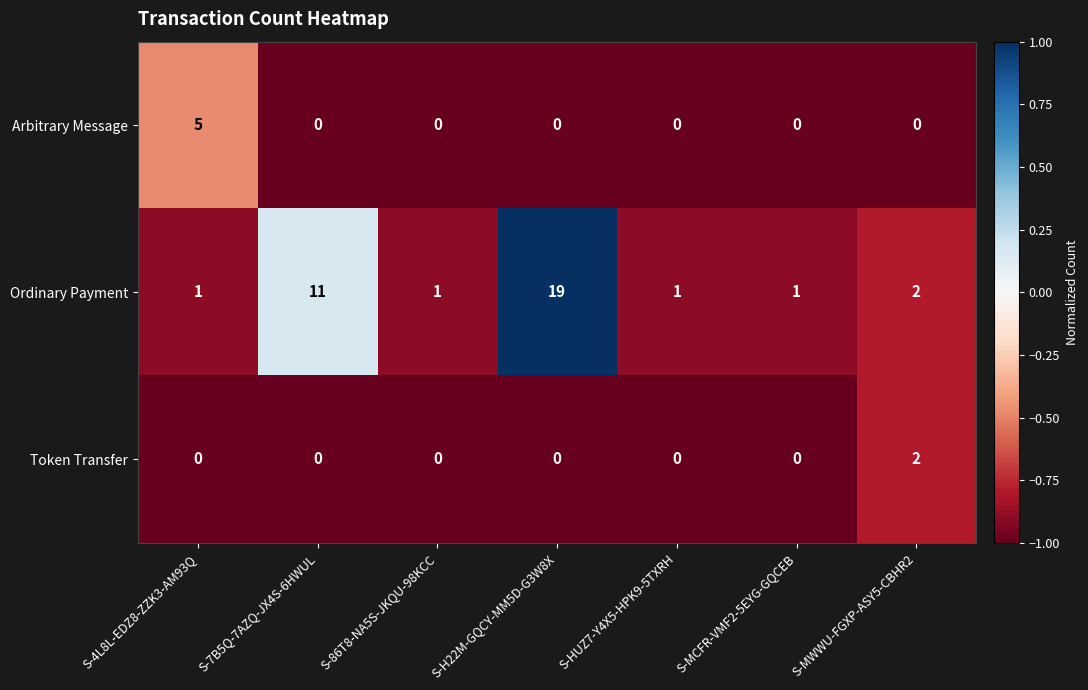

Reading left to right, extract all data points from this chart.

Arbitrary Message: S-4L8L-EDZ8-ZZK3-AM93Q=5	S-7B5Q-7AZQ-JX4S-6HWUL=0	S-86T8-NA5S-JKQU-98KCC=0	S-H22M-GQCY-MM5D-G3W8X=0	S-HUZ7-Y4X5-HPK9-5TXRH=0	S-MCFR-VMF2-5EYG-GQCEB=0	S-MWWU-FGXP-ASY5-CBHR2=0
Ordinary Payment: S-4L8L-EDZ8-ZZK3-AM93Q=1	S-7B5Q-7AZQ-JX4S-6HWUL=11	S-86T8-NA5S-JKQU-98KCC=1	S-H22M-GQCY-MM5D-G3W8X=19	S-HUZ7-Y4X5-HPK9-5TXRH=1	S-MCFR-VMF2-5EYG-GQCEB=1	S-MWWU-FGXP-ASY5-CBHR2=2
Token Transfer: S-4L8L-EDZ8-ZZK3-AM93Q=0	S-7B5Q-7AZQ-JX4S-6HWUL=0	S-86T8-NA5S-JKQU-98KCC=0	S-H22M-GQCY-MM5D-G3W8X=0	S-HUZ7-Y4X5-HPK9-5TXRH=0	S-MCFR-VMF2-5EYG-GQCEB=0	S-MWWU-FGXP-ASY5-CBHR2=2